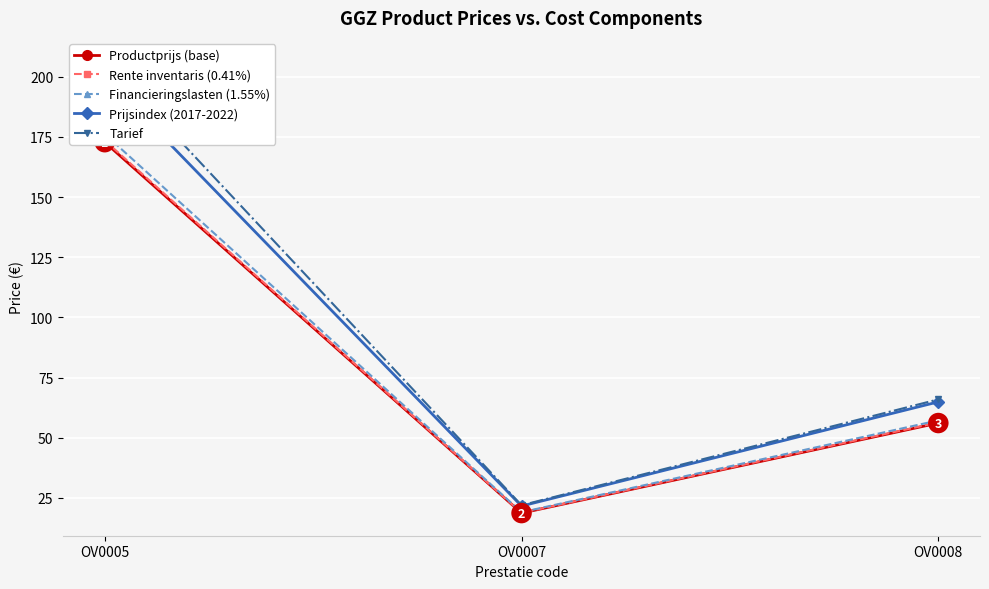

How many lines are shown in the chart?

5